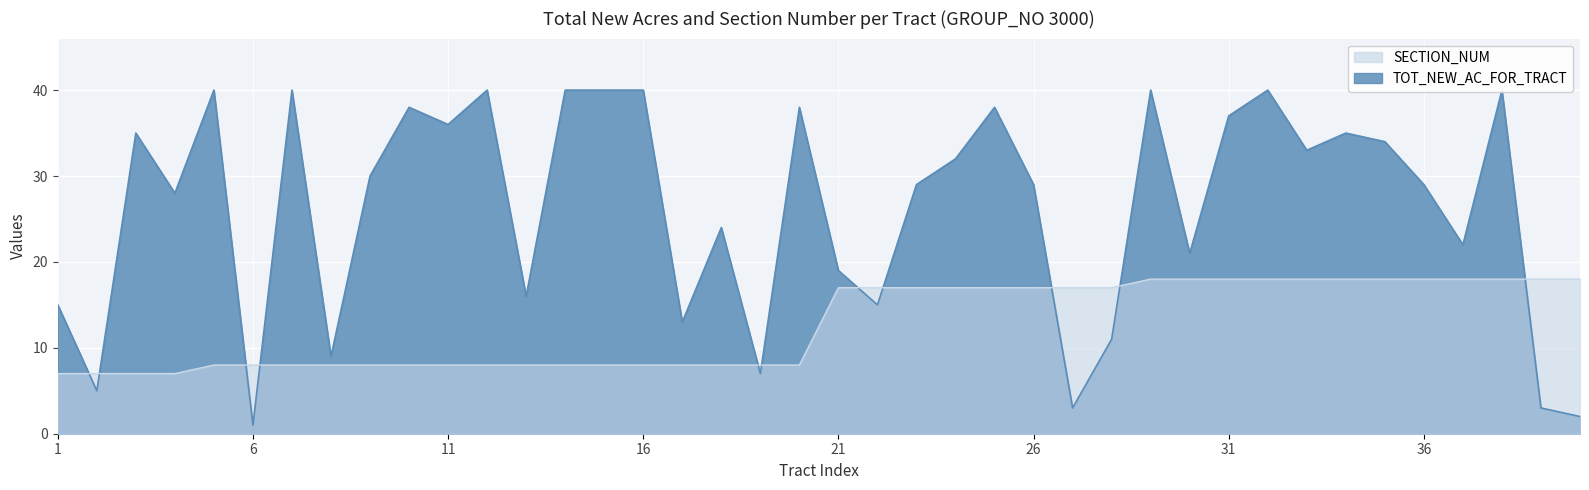

How many times do TOT_NEW_AC_FOR_TRACT and SECTION_NUM cross each other?

11